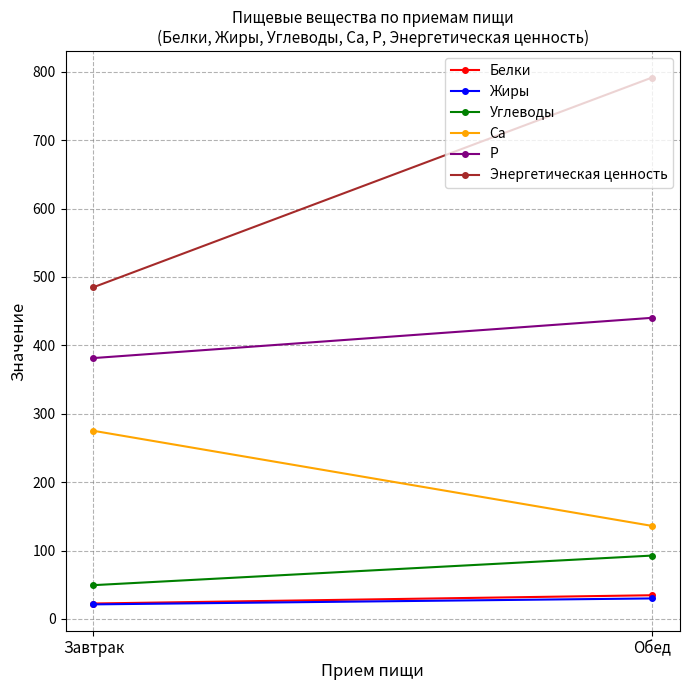

Reading left to right, what are all the values shown in this chart?

Белки: 22.6	34.7
Жиры: 21.3	30.0
Углеводы: 49.4	92.7
Ca: 275.1	136.0
P: 381.4	440.3
Энергетическая ценность: 485.0	791.6